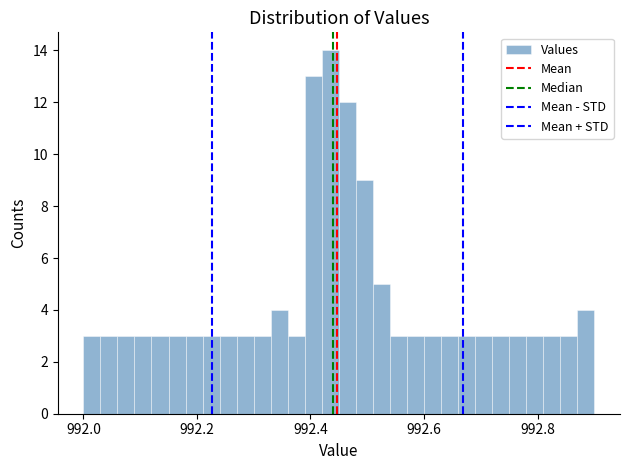

Read against the x-axis, roughly where is the centre of the tallest bar?

992.44